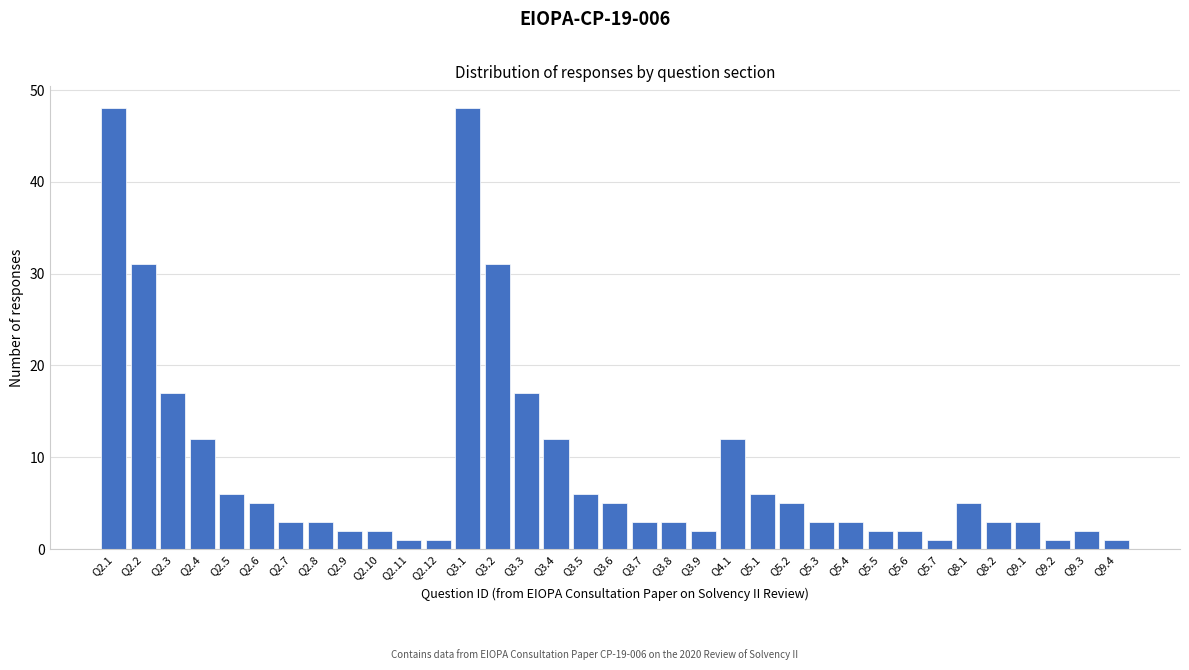

What is the label of the 23rd bar from the right?

Q3.1